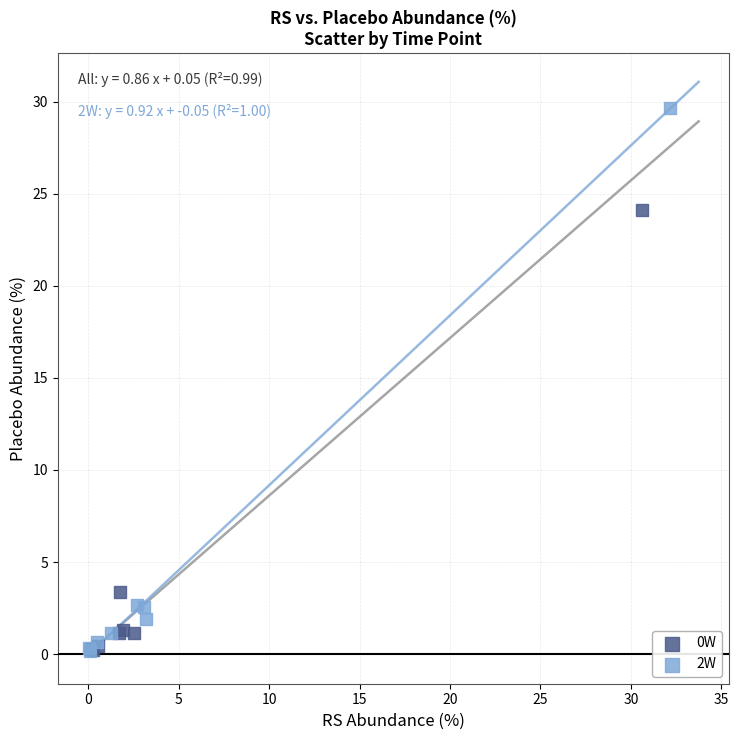

Which series has the largest Y range (max minus min)?

2W